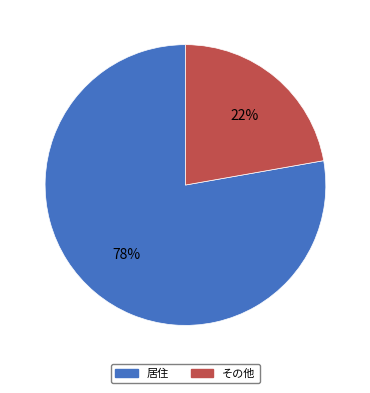

To the nearest percent, what is the combined percentage of 居住 and その他?

100%